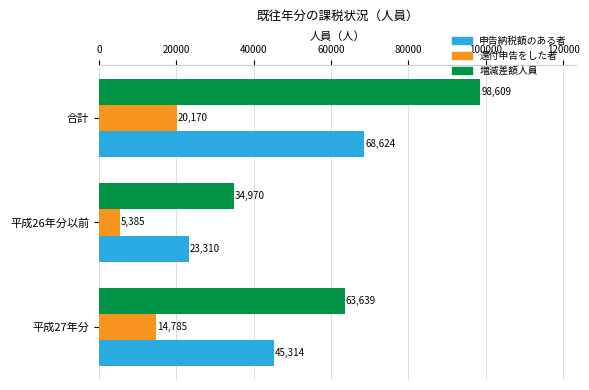

What is the highest value of the 増減差額人員 series?

98609